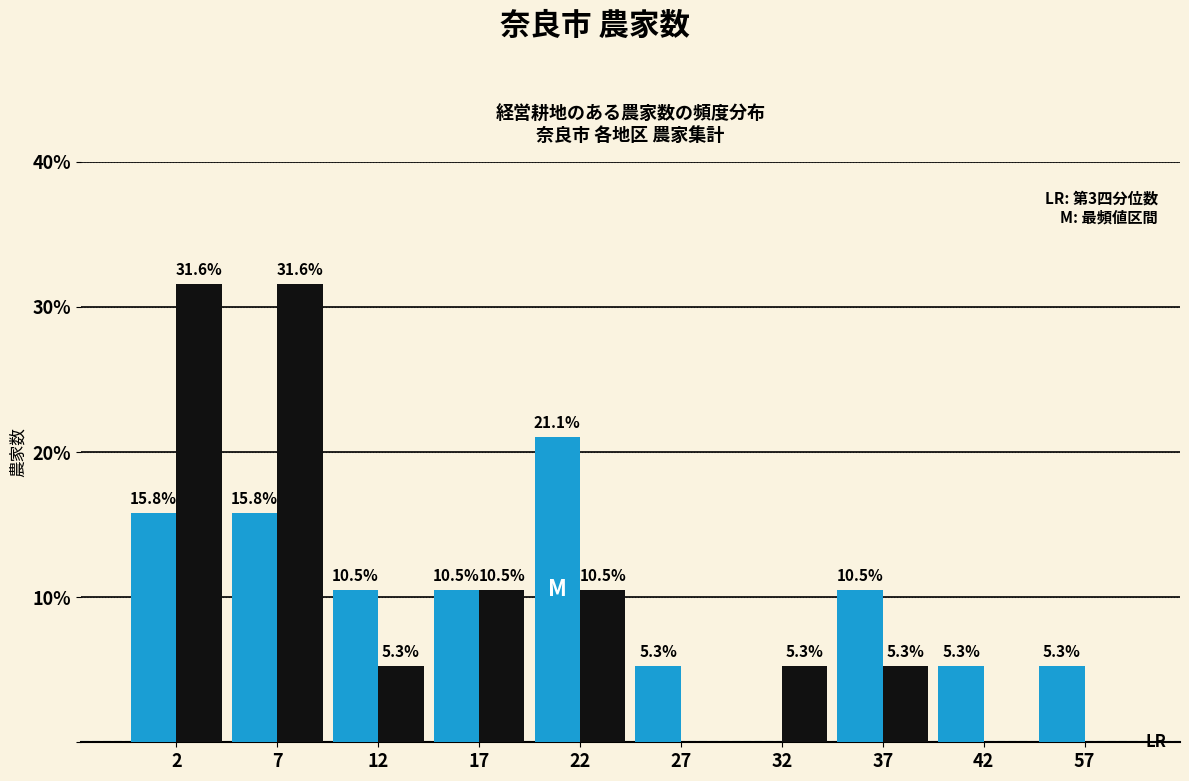

What is the total value across all series at 7?

47.4